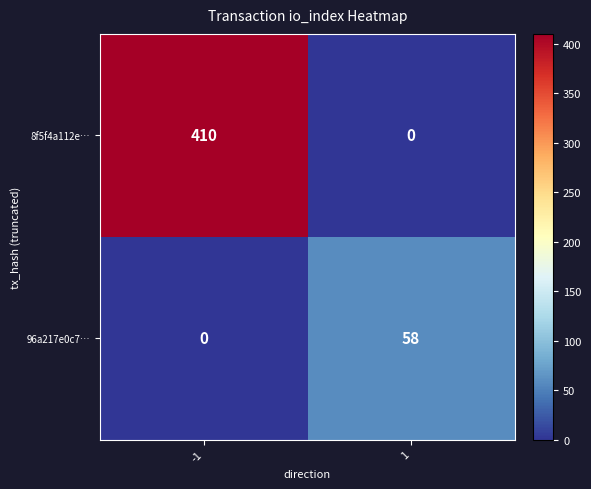

Which series has the widest spread of values?

8f5f4a112e…